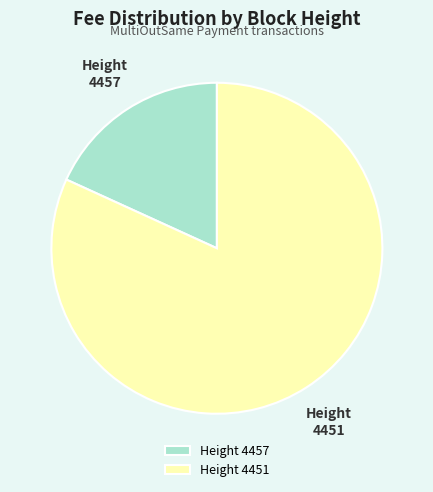

True or false: Height 4457 accounts for 25% of the total.

False